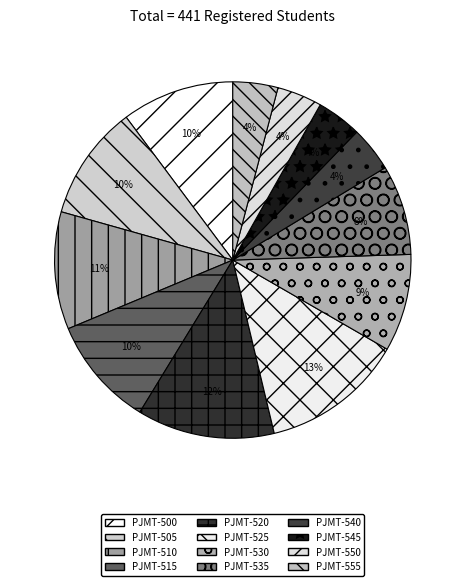

What percentage is the PJMT-540 slice, to the nearest percent?

4%